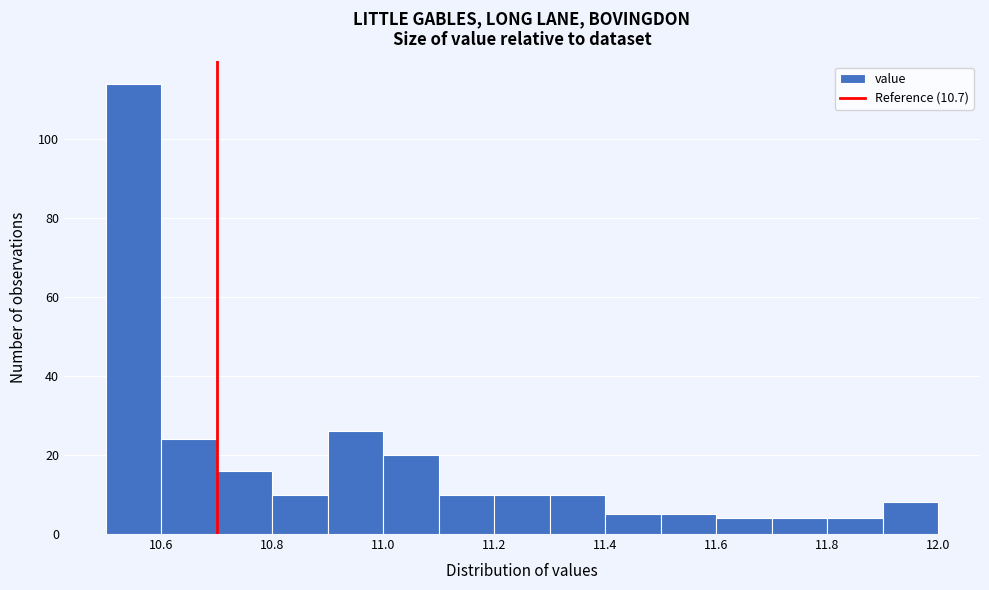

Reading left to right, transcribe this chart: for each bar, give the range it covers on the x-axis and its height. The values are not printed on the chart, so give them approximately, as read against the axis.

10.5 to 10.6: 114
10.6 to 10.7: 24
10.7 to 10.8: 16
10.8 to 10.9: 10
10.9 to 11.0: 26
11.0 to 11.1: 20
11.1 to 11.2: 10
11.2 to 11.3: 10
11.3 to 11.4: 10
11.4 to 11.5: 6
11.5 to 11.6: 6
11.6 to 11.7: 4
11.7 to 11.8: 4
11.8 to 11.9: 4
11.9 to 12.0: 8